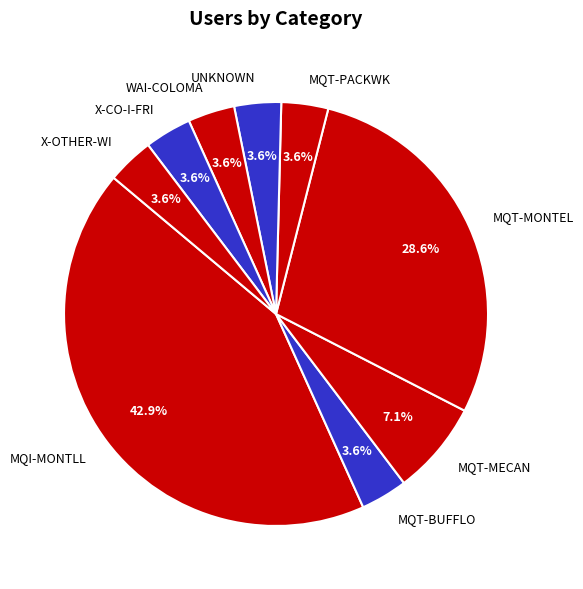

Is it true that MQT-BUFFLO is 4% of the pie?

True